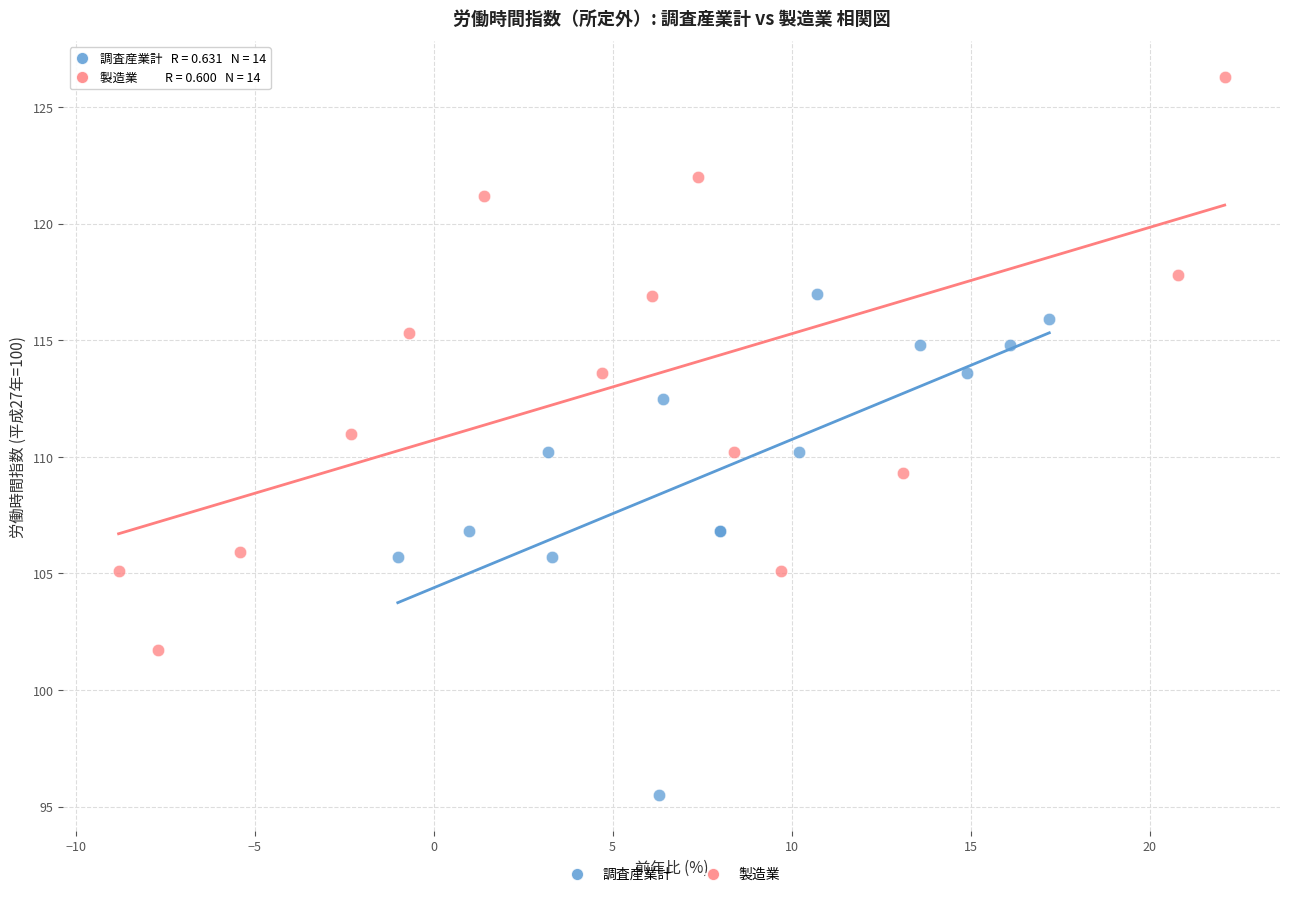

What are all the series names shown in the legend?

調査産業計, 製造業